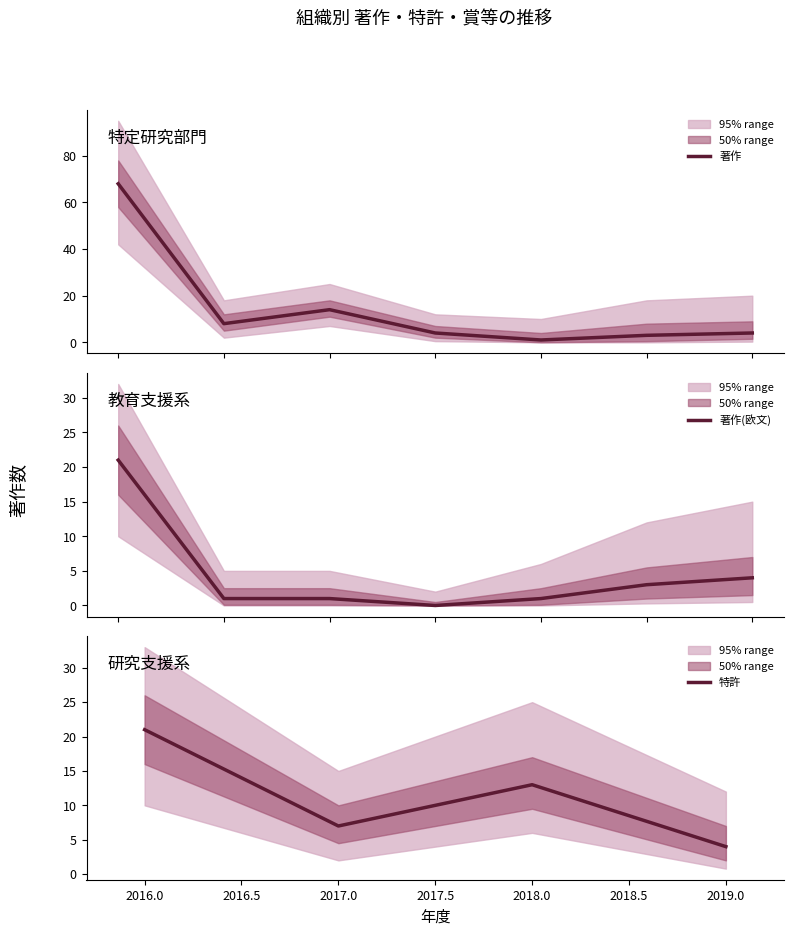

What is the maximum value for 著作?

68